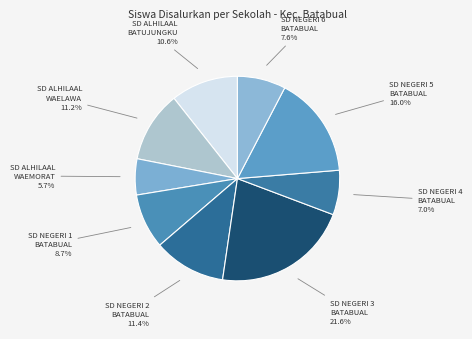

Combined, do SD NEGERI 3 BATABUAL and SD NEGERI 1 BATABUAL account for over 50%?

No